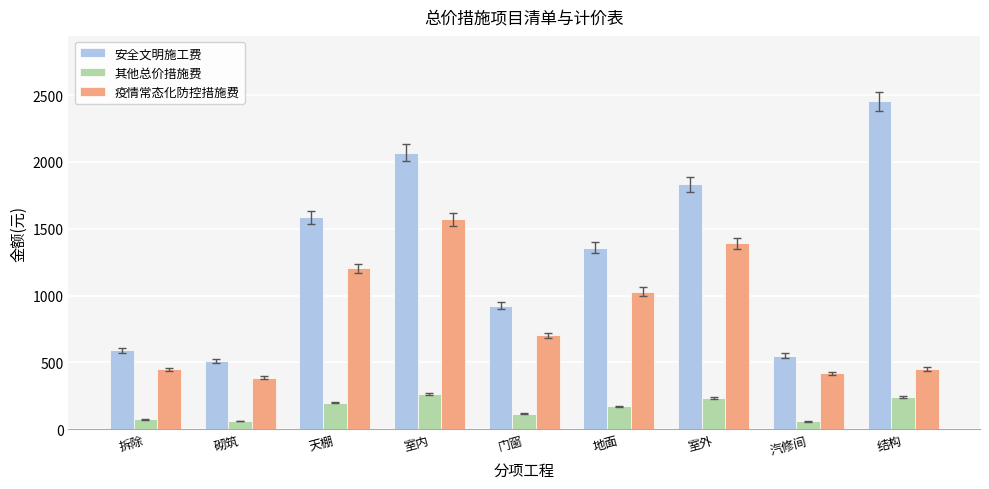

What are all the series names shown in the legend?

安全文明施工费, 其他总价措施费, 疫情常态化防控措施费